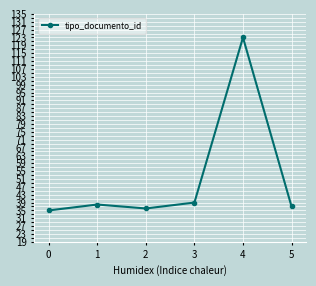

The value at 0 is 60. True or false?

False